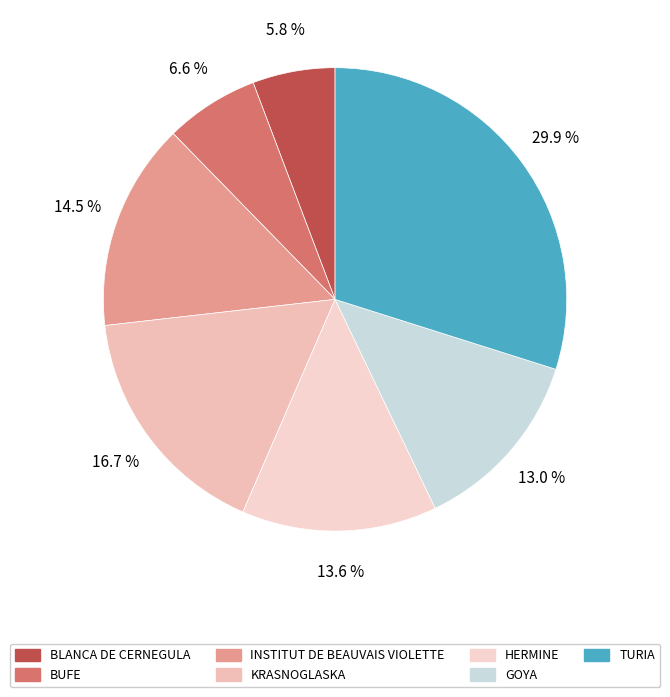

Which has a higher value, KRASNOGLASKA or GOYA?

KRASNOGLASKA